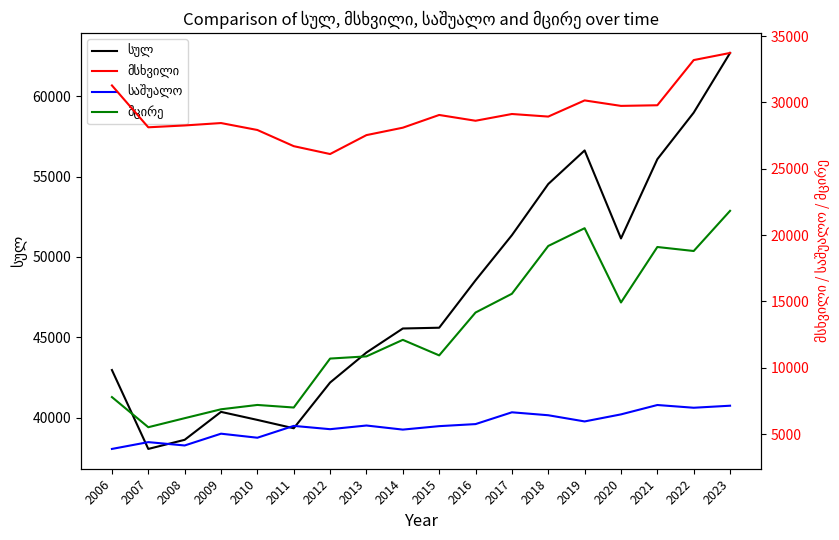

What is the difference between the second highest and minimum values in the საშუალო series?

3256.9